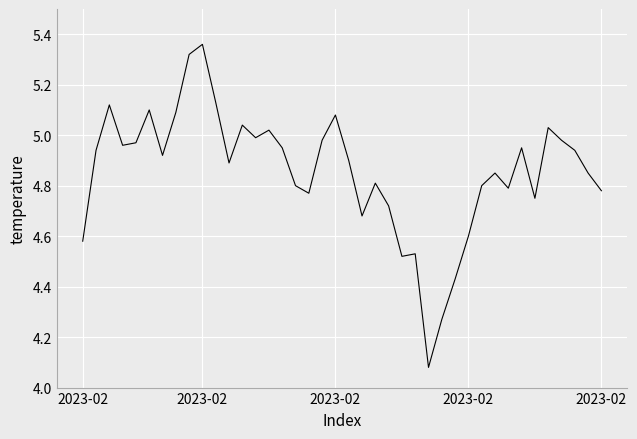

How many lines are shown in the chart?

1